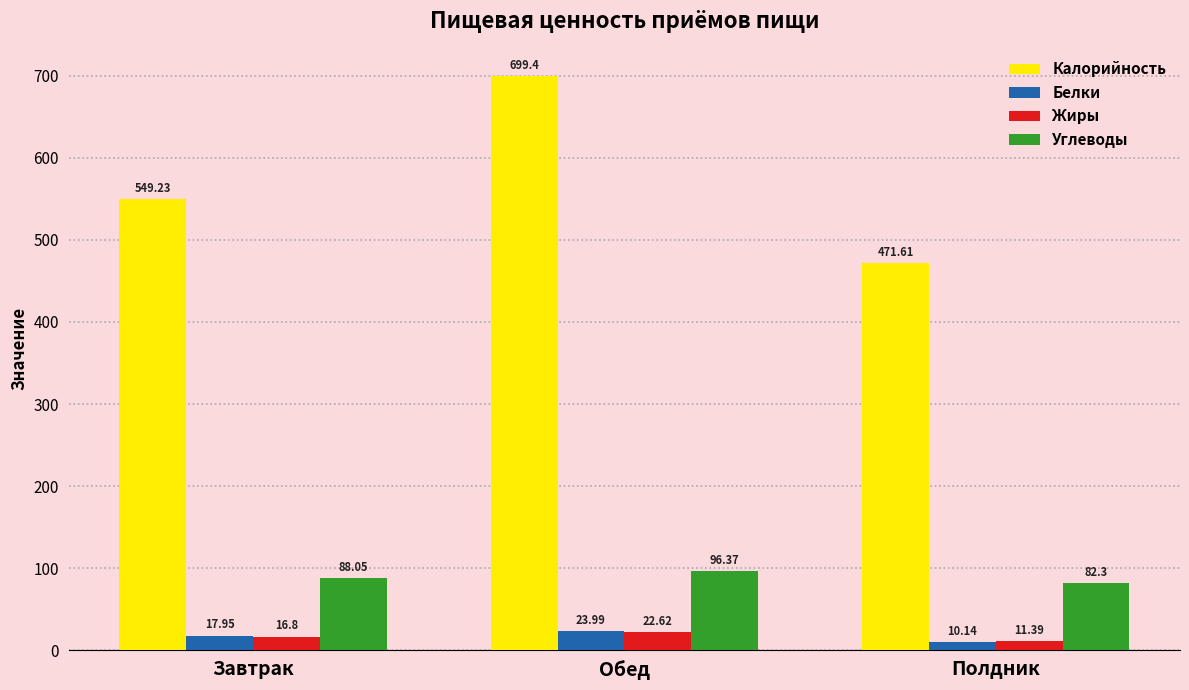

At which label is Жиры closest to 17?

Завтрак